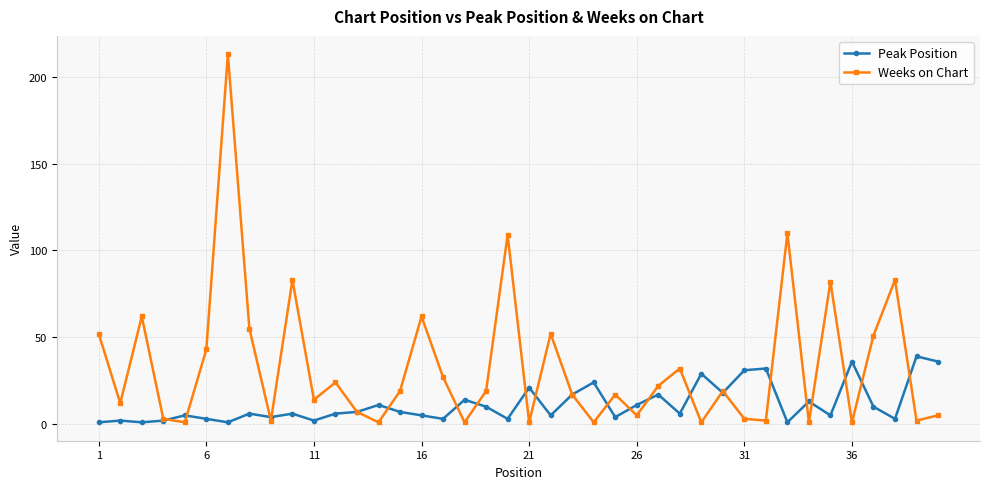

What is the maximum value shown in the chart?

213